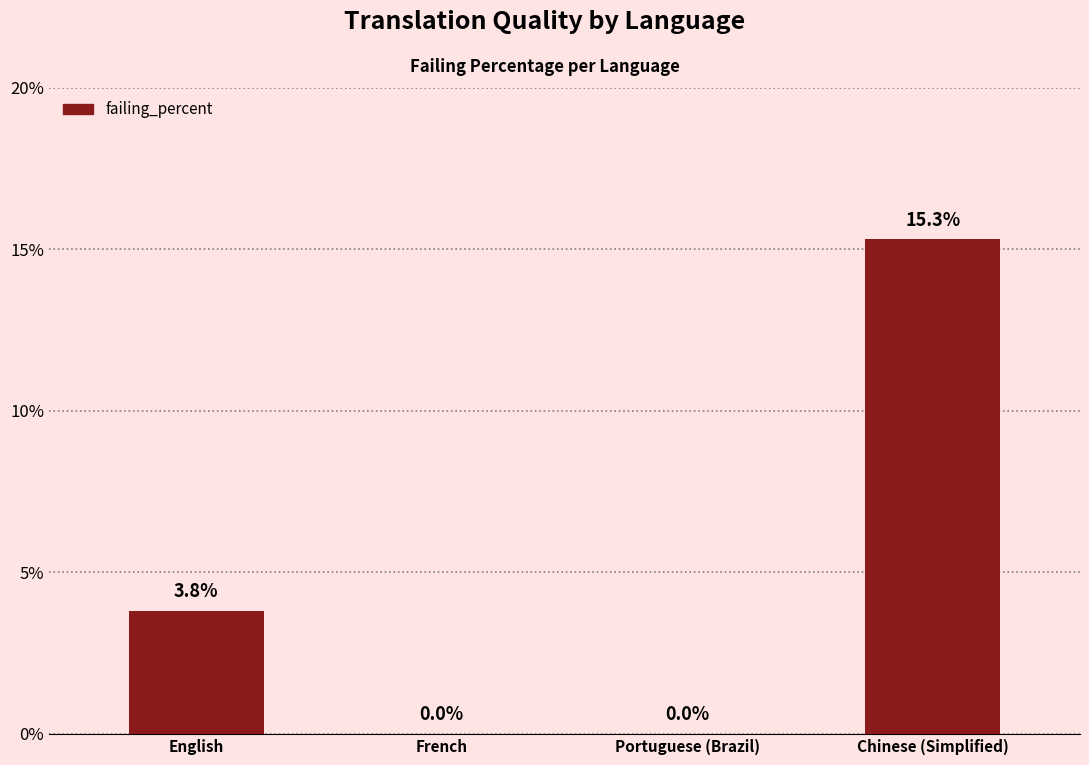

What is the sum of all values?

19.1